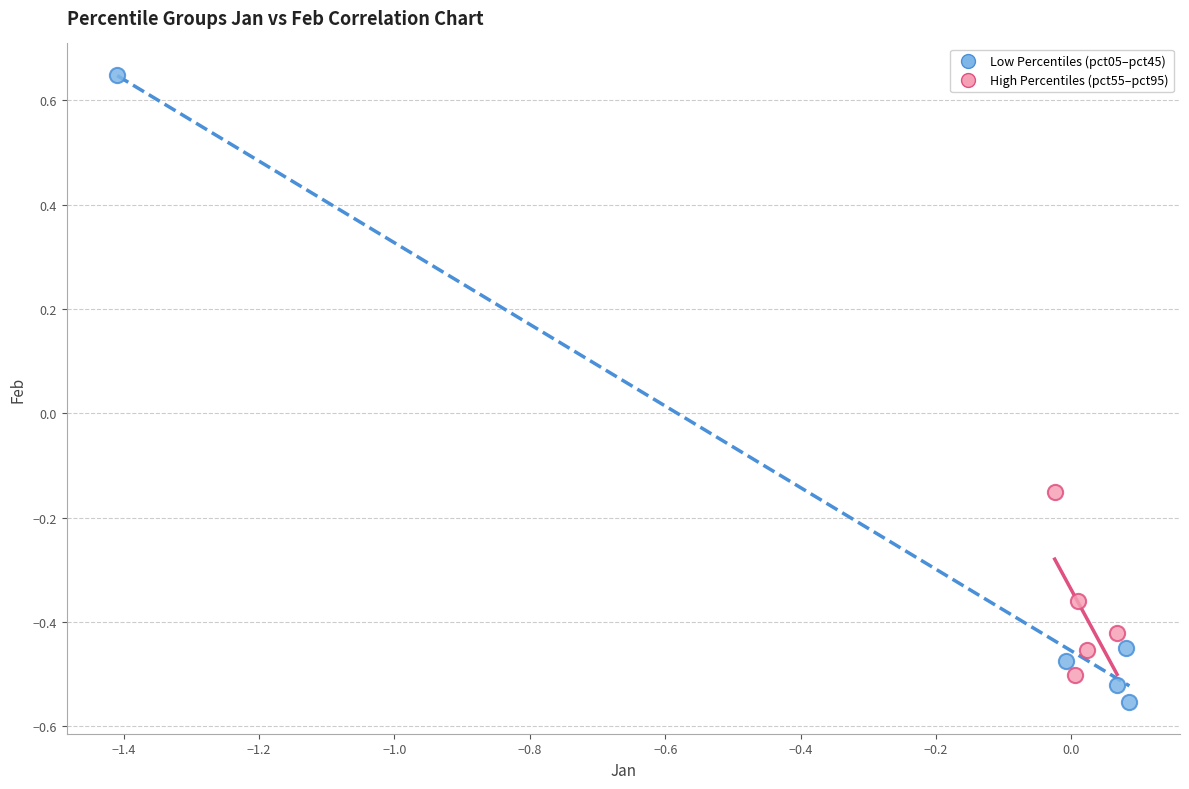

Which series reaches the maximum Y coordinate?

Low Percentiles (pct05–pct45)